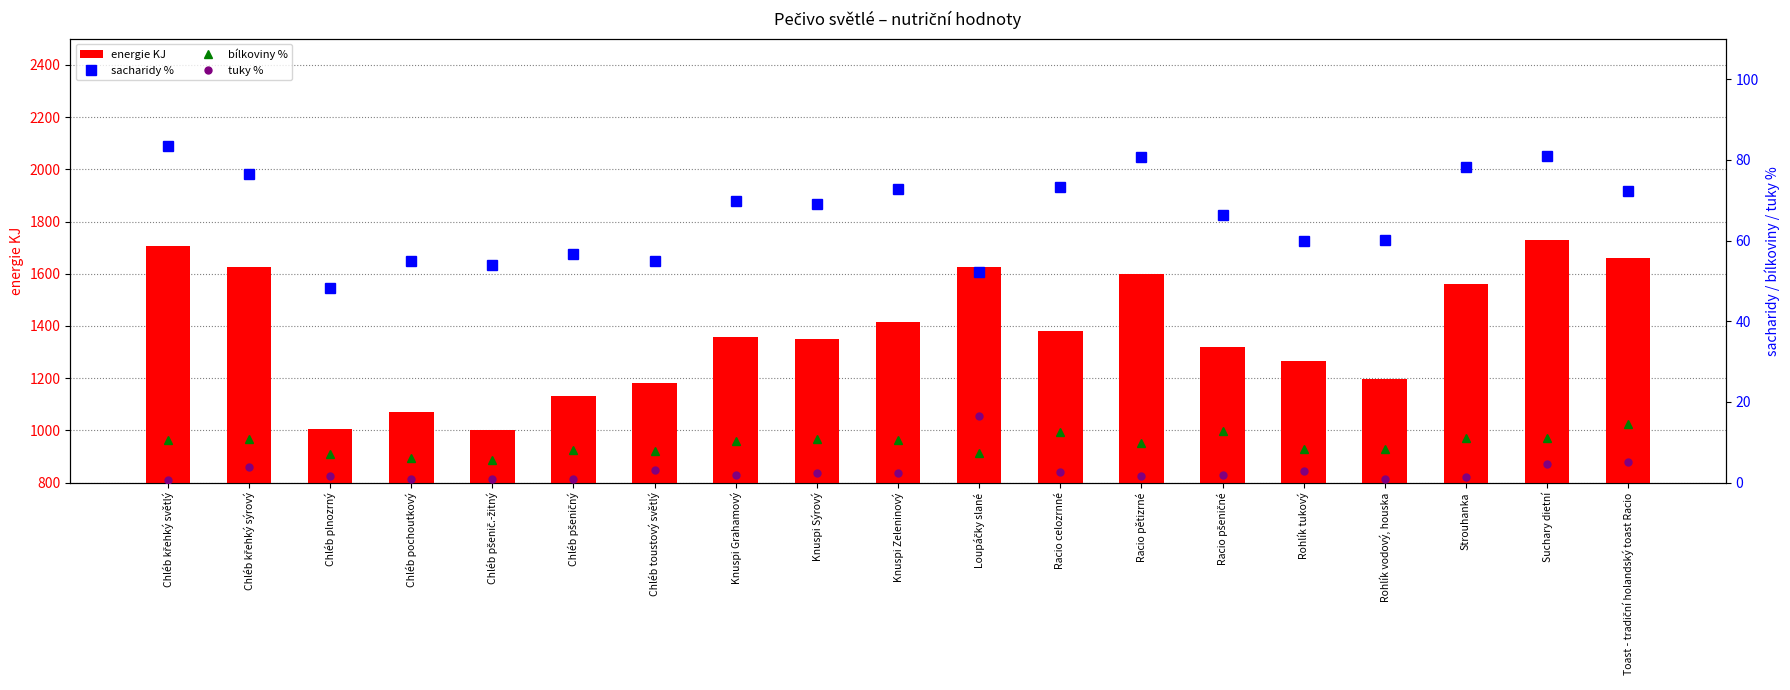

Rank the series by their maximum value, from lowest to highest.

bílkoviny %, tuky %, sacharidy %, energie KJ